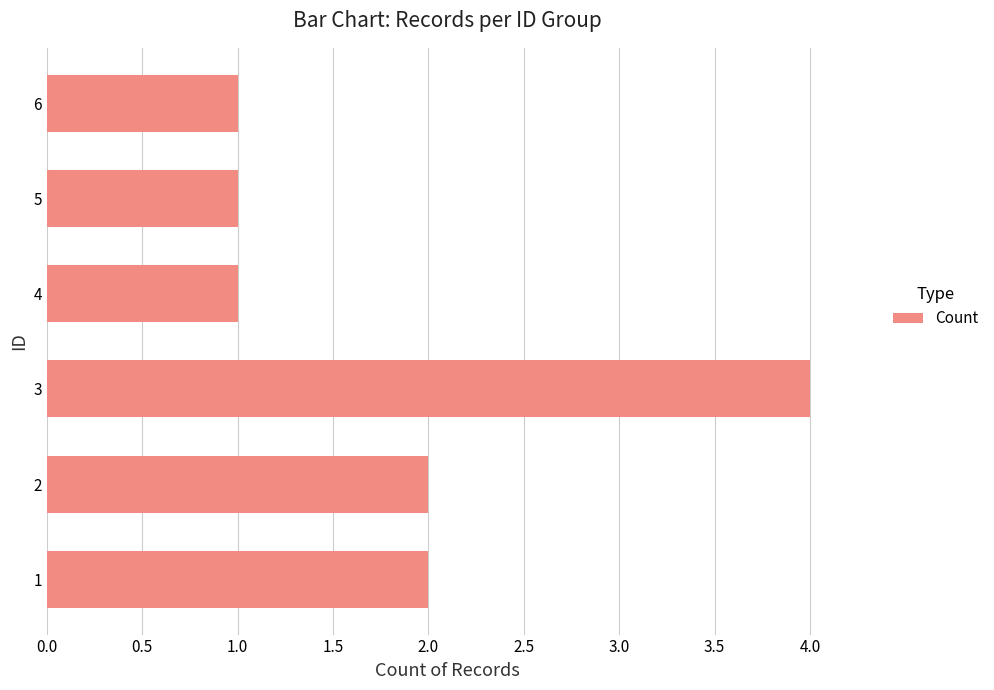

What is the sum of all values?

11